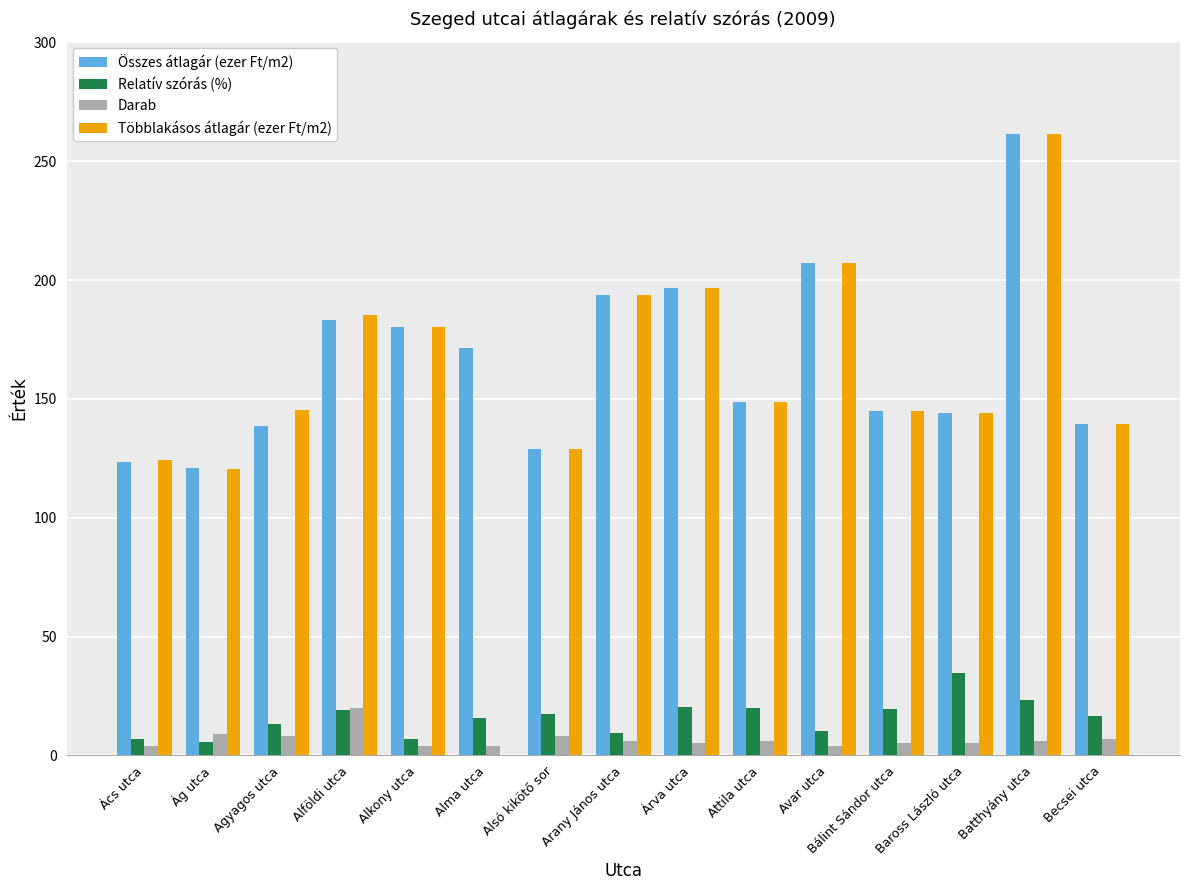

The Többlakásos átlagár (ezer Ft/m2) series shows 147.1 at Alma utca. True or false?

False